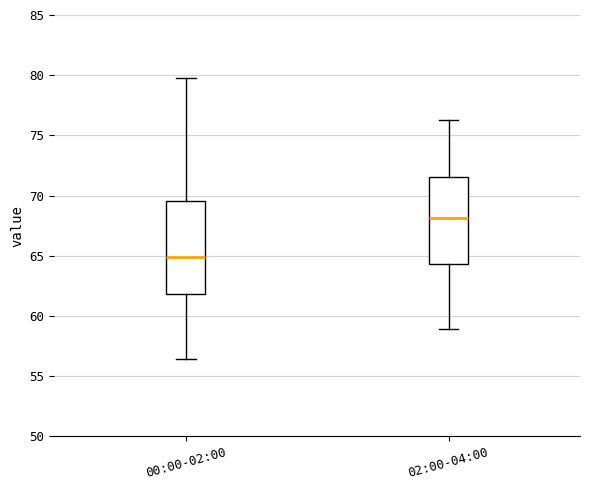

Reading left to right, transcribe this box plot: for each box, give where its median line is, the range the box spans, and where its two whiskers end, as read against the y-axis. The values are not printed on the chart, so give them approximately, as read against the axis.

00:00-02:00: median 65.0, box 62.0 to 69.5, whiskers 56.5 to 80.0
02:00-04:00: median 68.0, box 64.5 to 71.5, whiskers 59.0 to 76.5